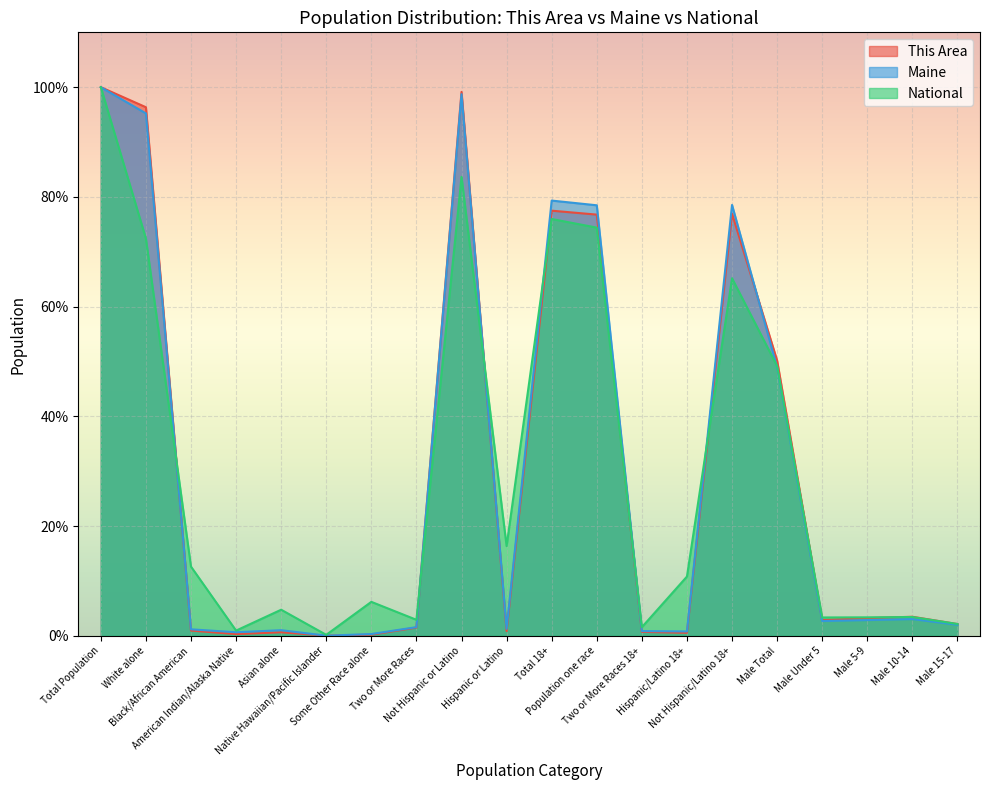

Is it true that National equals 7.9 at Asian alone?

False